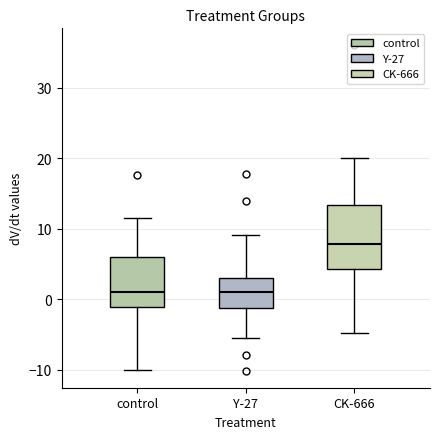

Reading left to right, transcribe this box plot: for each box, give where its median line is, the range the box spans, and where its two whiskers end, as read against the y-axis. The values are not printed on the chart, so give them approximately, as read against the axis.

control: median 1, box -1 to 6, whiskers -10 to 11
Y-27: median 1, box -1 to 3, whiskers -5 to 9
CK-666: median 8, box 4 to 13, whiskers -5 to 20